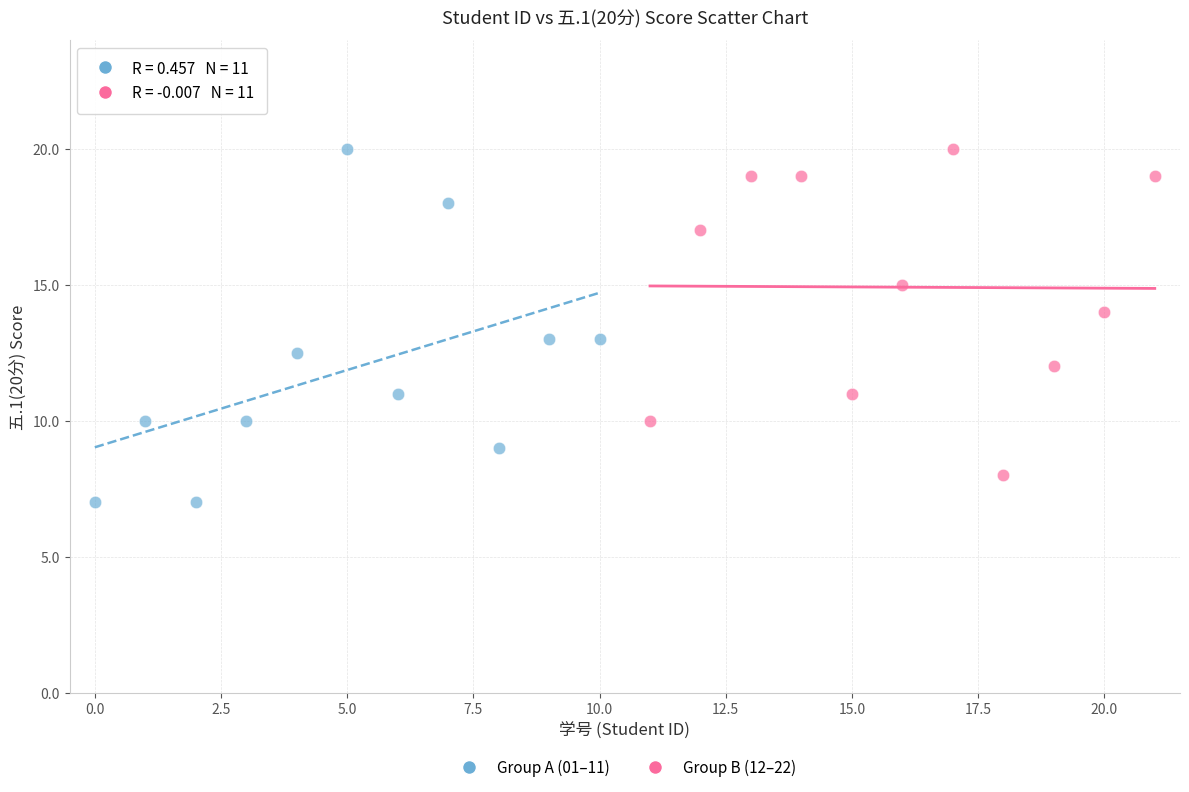

Which series has the largest Y range (max minus min)?

Group A (01–11)